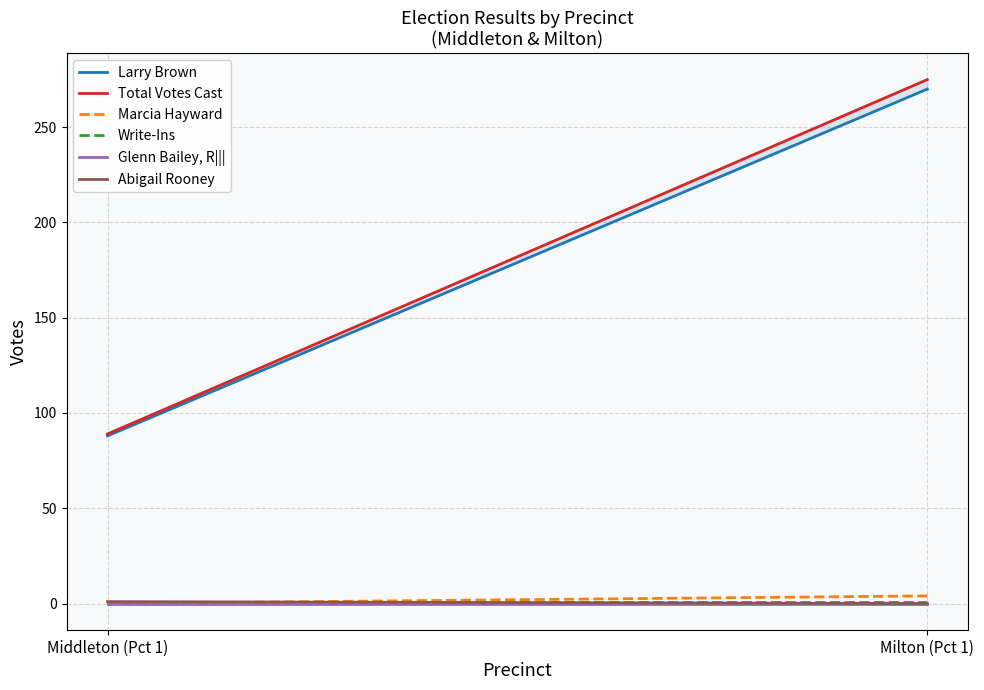

True or false: Marcia Hayward has a value of 4 at Milton (Pct 1).

True